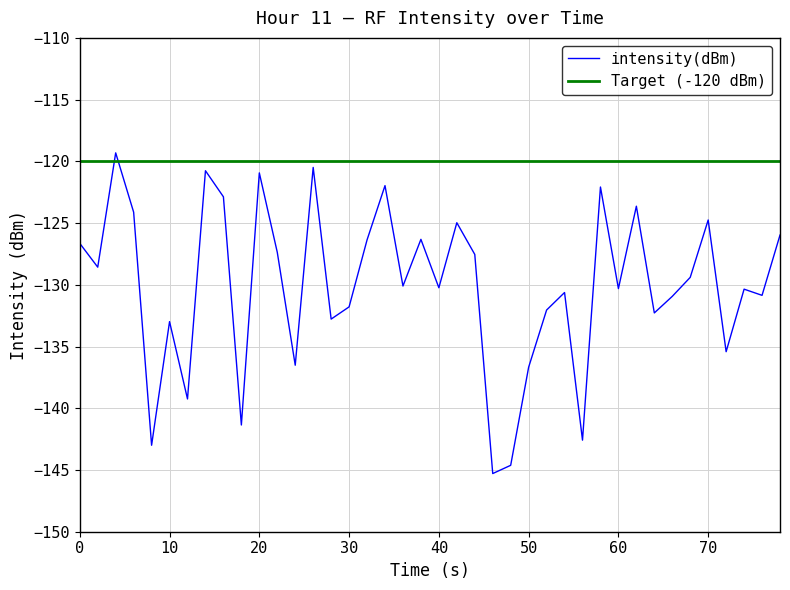

The value of intensity(dBm) at 20 is -120.9. True or false?

True